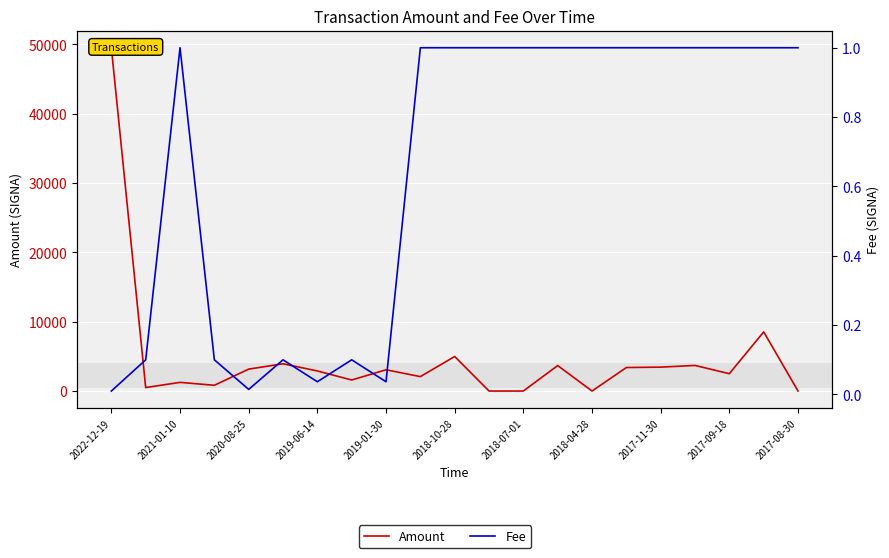

At how many categories does at least one series exceed 47332?

1